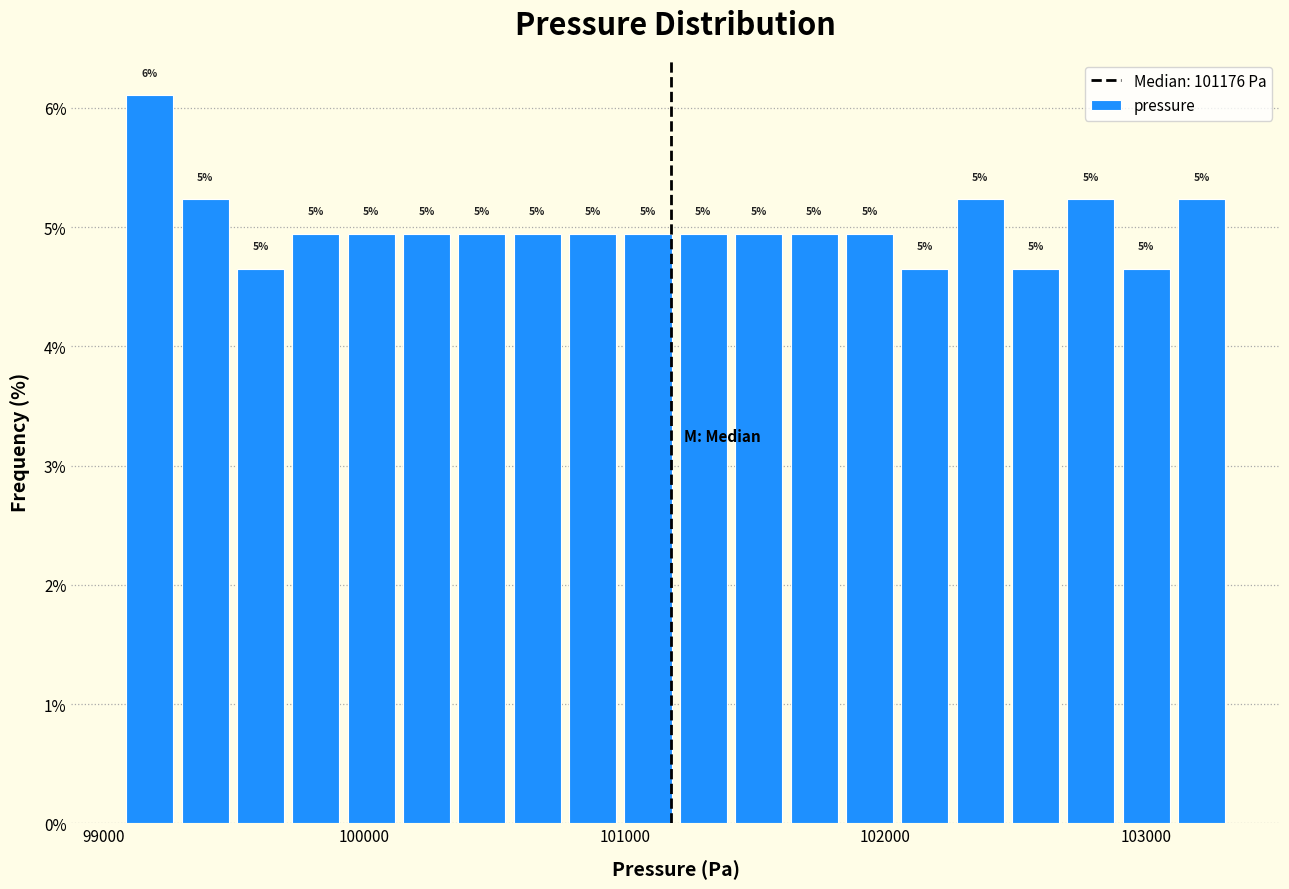

Around what value on the x-axis is the tallest bar? Give the approximate position of its centre, as read against the axis.

99200